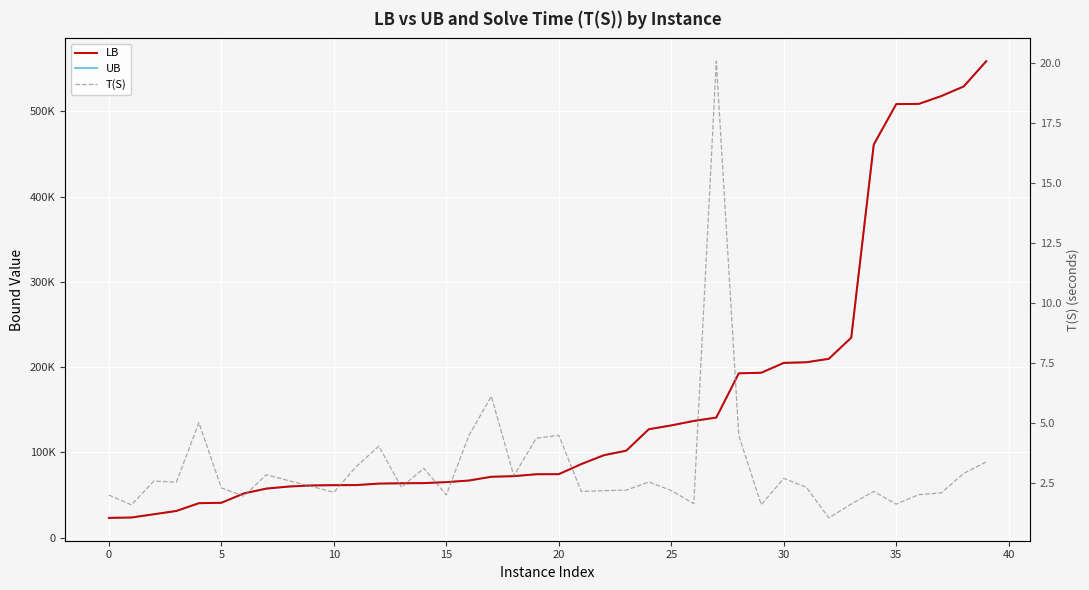

What value does the T(S) series have at 27?

20.1